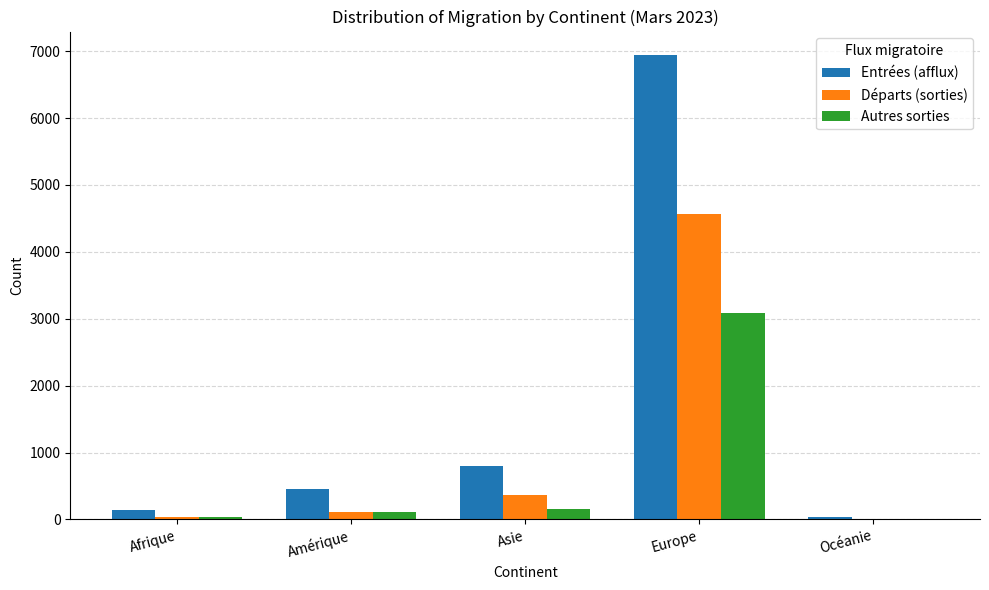

Where is Départs (sorties) nearest to the value 2281?

Asie